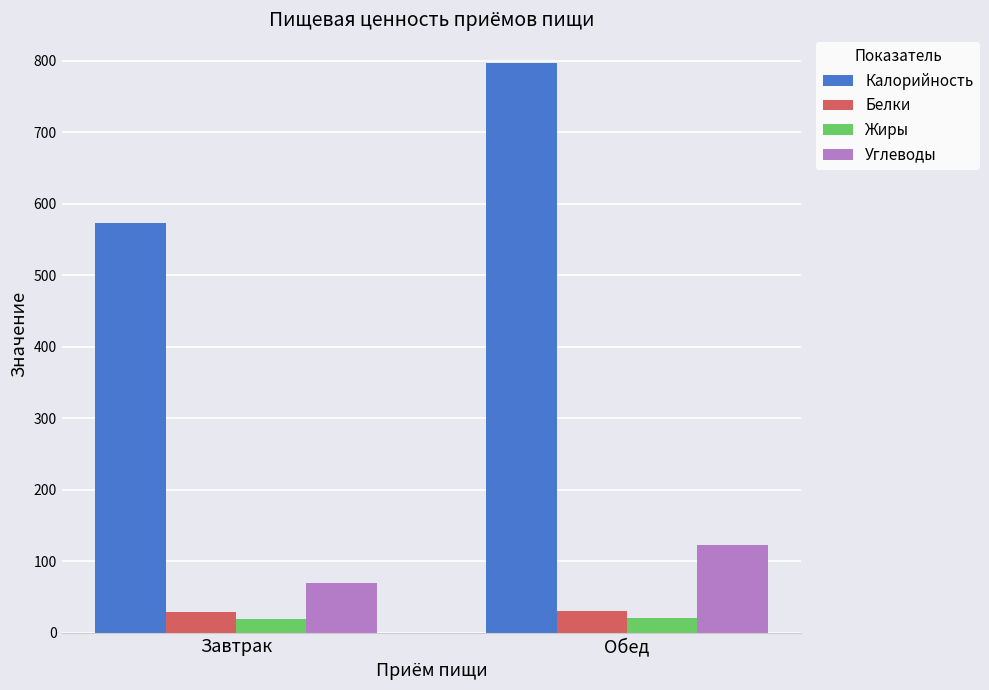

Where is Углеводы nearest to the value 96?

Завтрак